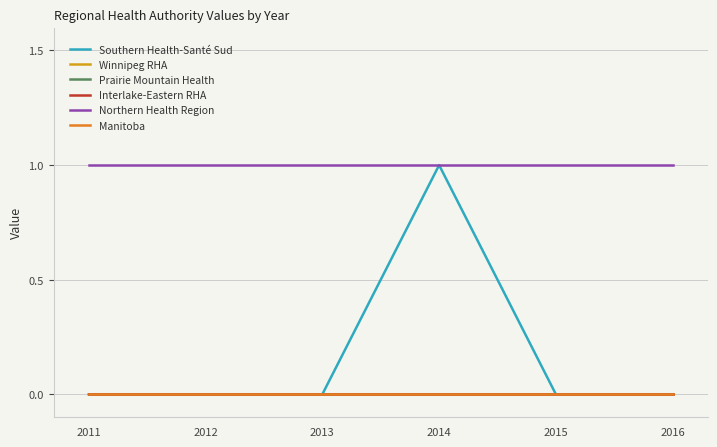

Does the chart display data point markers on the line(s)?

No